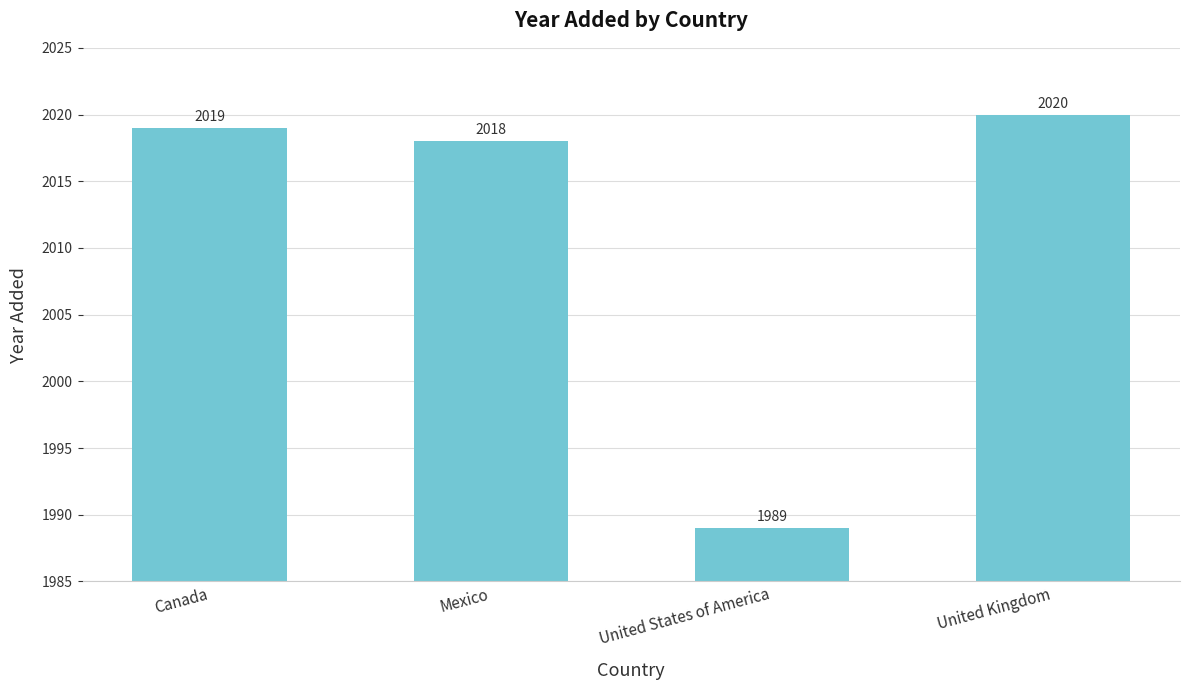

What is the change in value from United States of America to United Kingdom?

+31